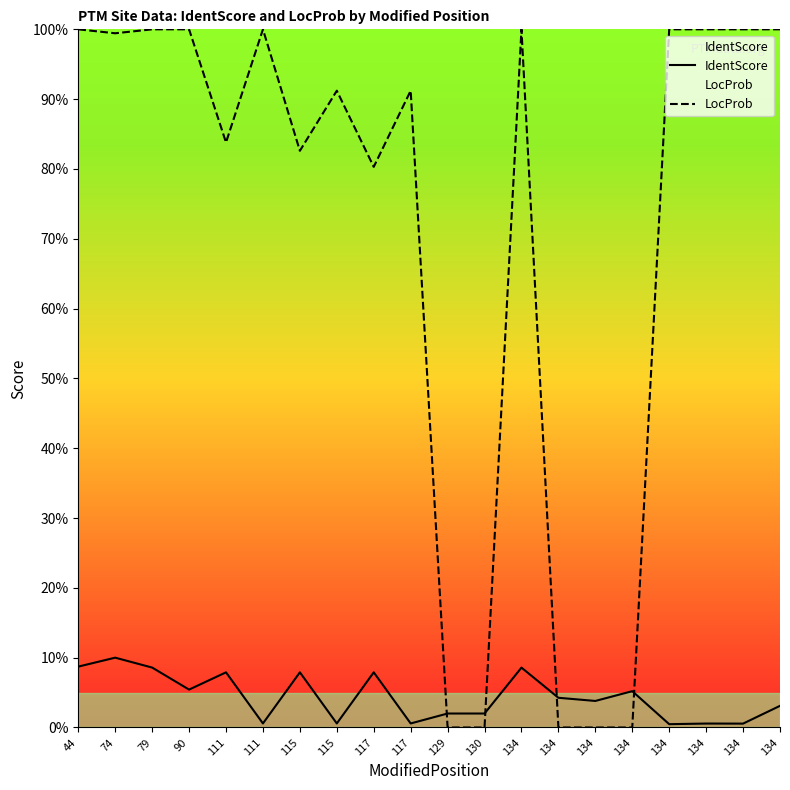

How many interior local peaks does the IdentScore series have?

7